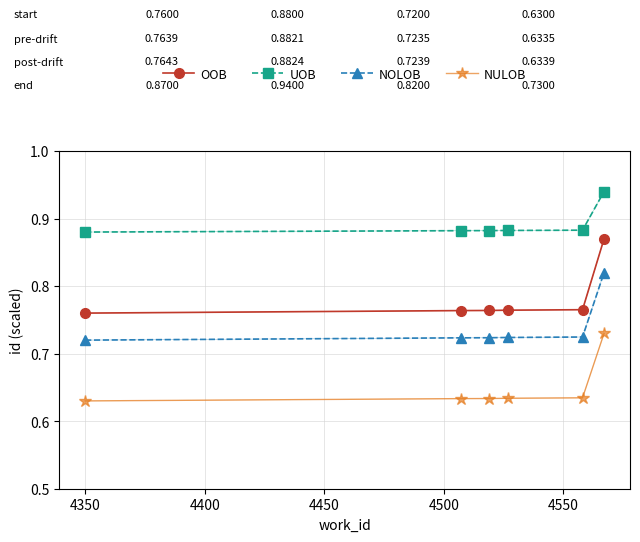

How many OOB values are between 0 and 1?

6